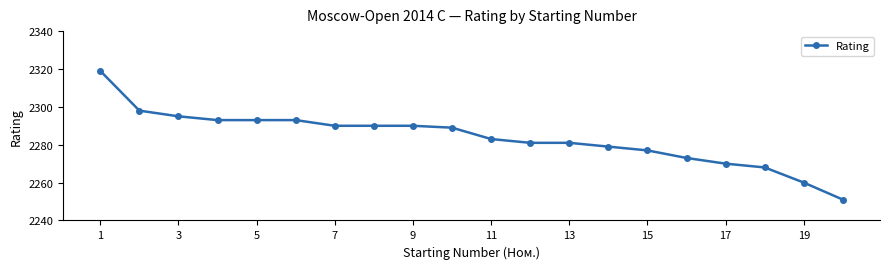

What is the sum of all values?

45673